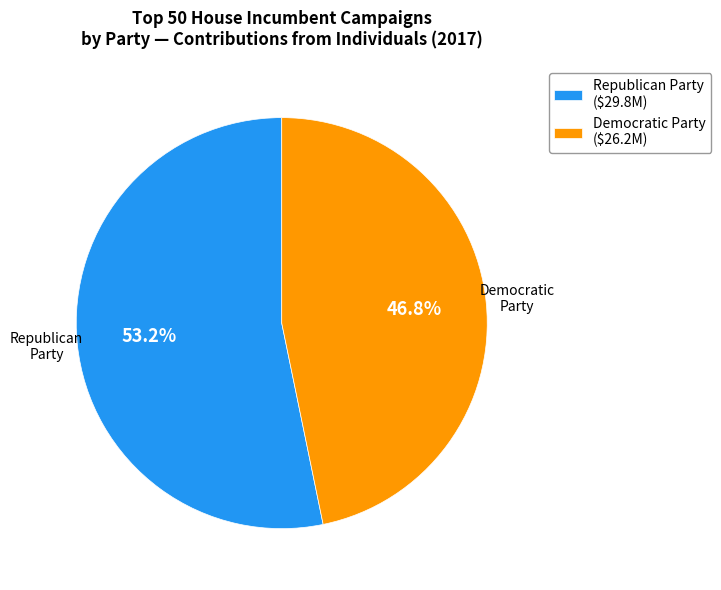

Combined, what portion of the pie is Republican Party and Democratic Party?

100.0%